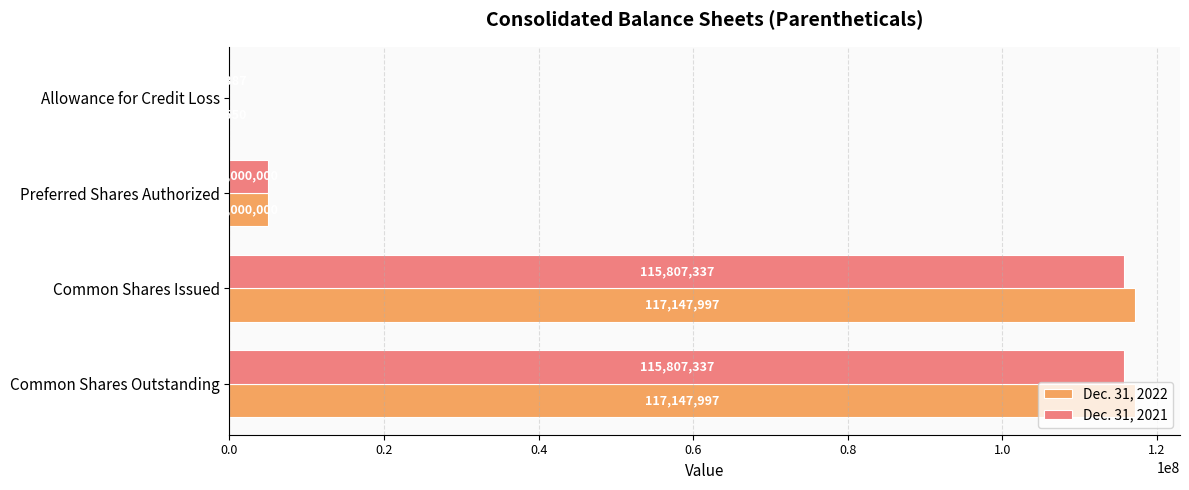

Which series has the widest spread of values?

Dec. 31, 2022